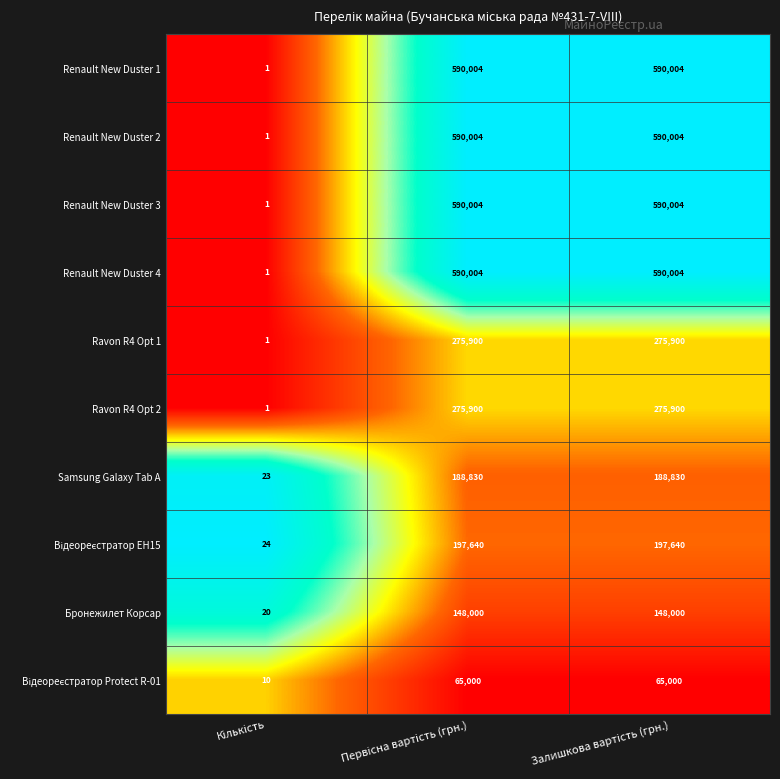

What is the maximum value shown in the chart?

590004